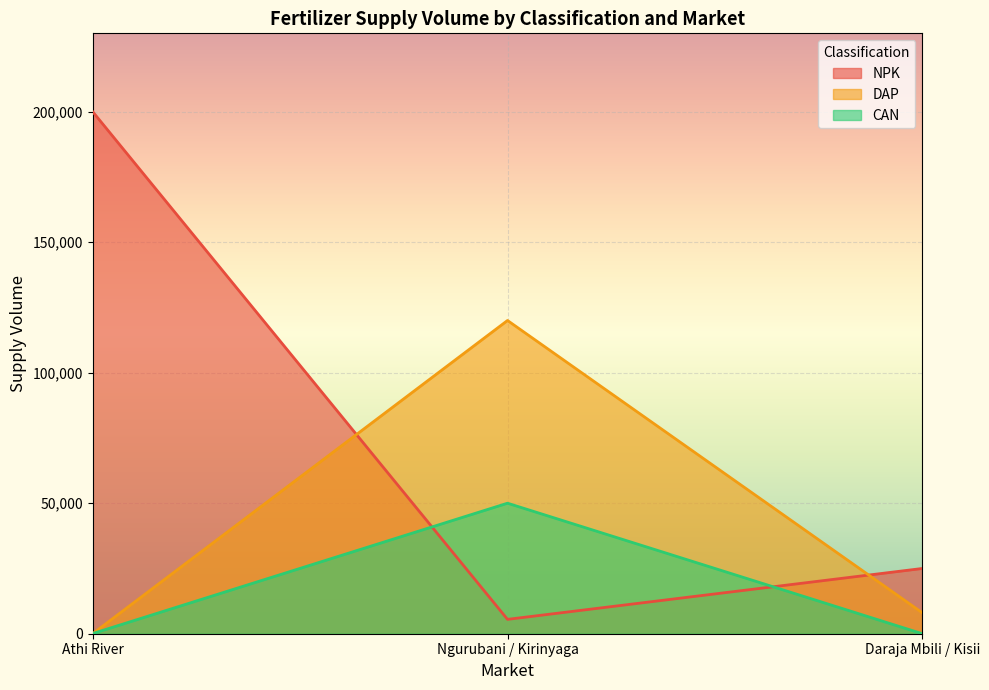

What position from the left is Daraja Mbili / Kisii?

3